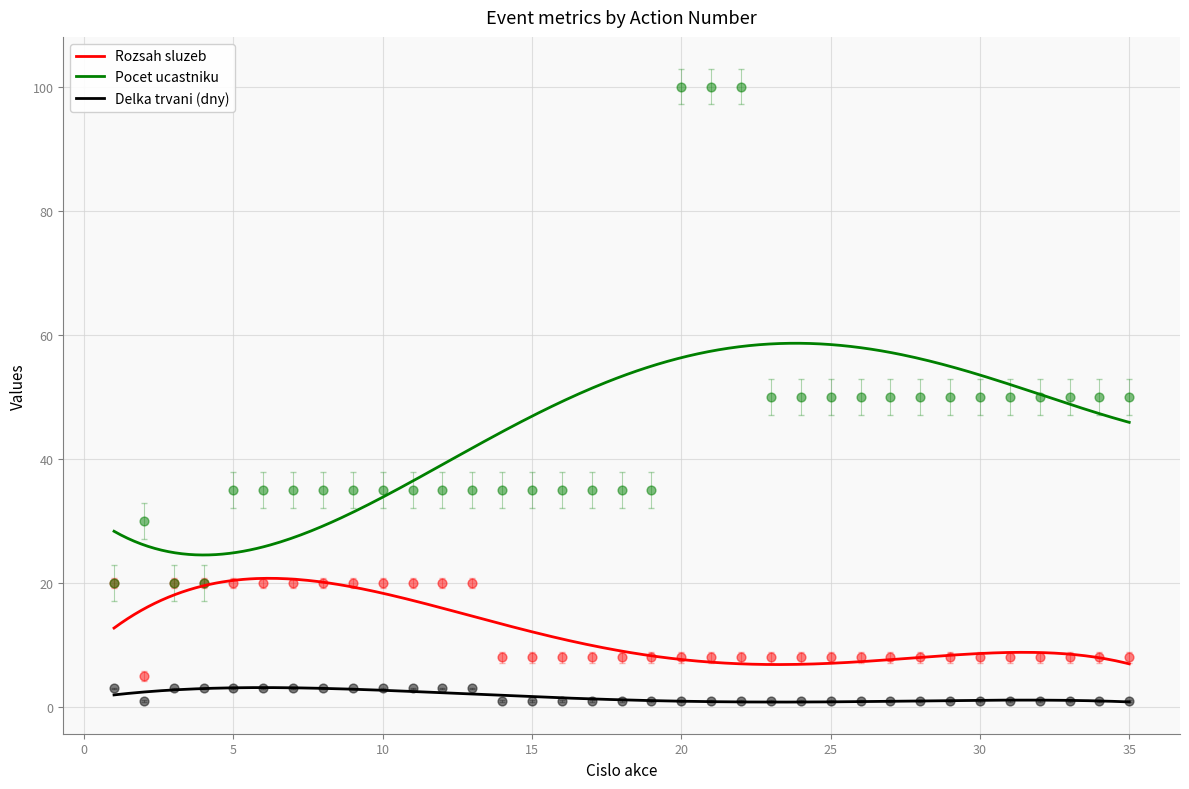

At which category is the sum across all series the highest?

20